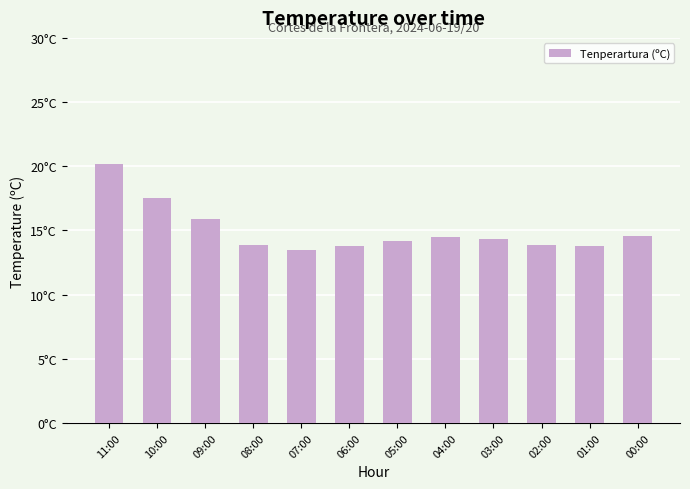

Reading left to right, extract all data points from this chart.

20.2	17.5	15.9	13.9	13.5	13.8	14.2	14.5	14.3	13.9	13.8	14.6